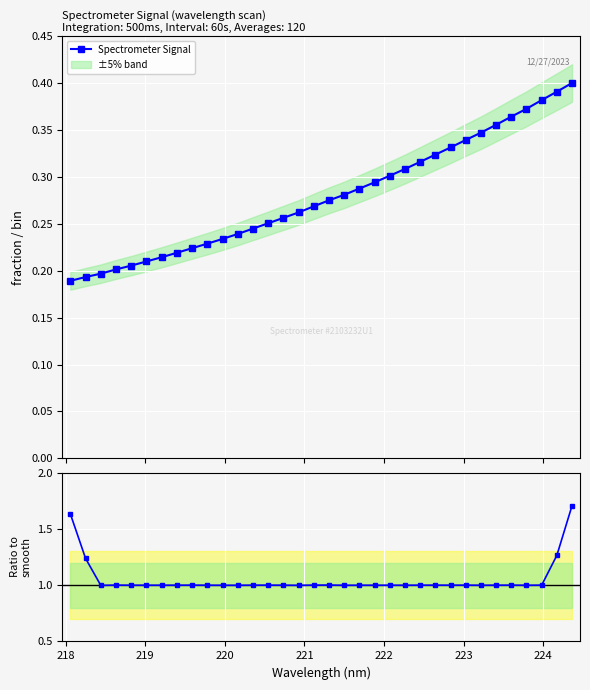

Count the Spectrometer Signal values in the range 0 to 1.

34